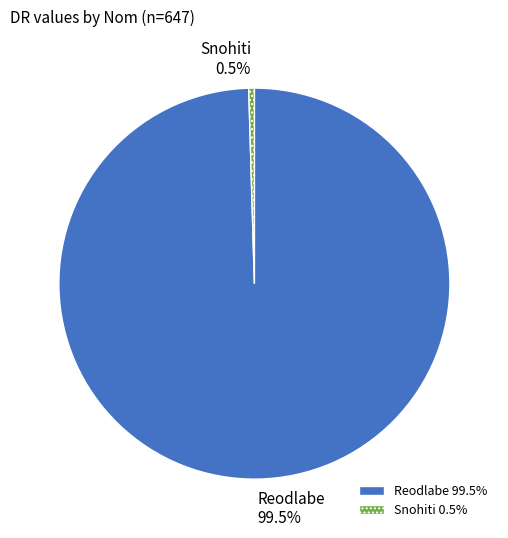

To the nearest percent, what is the difference between the Snohiti and Reodlabe slice percentages?

99%